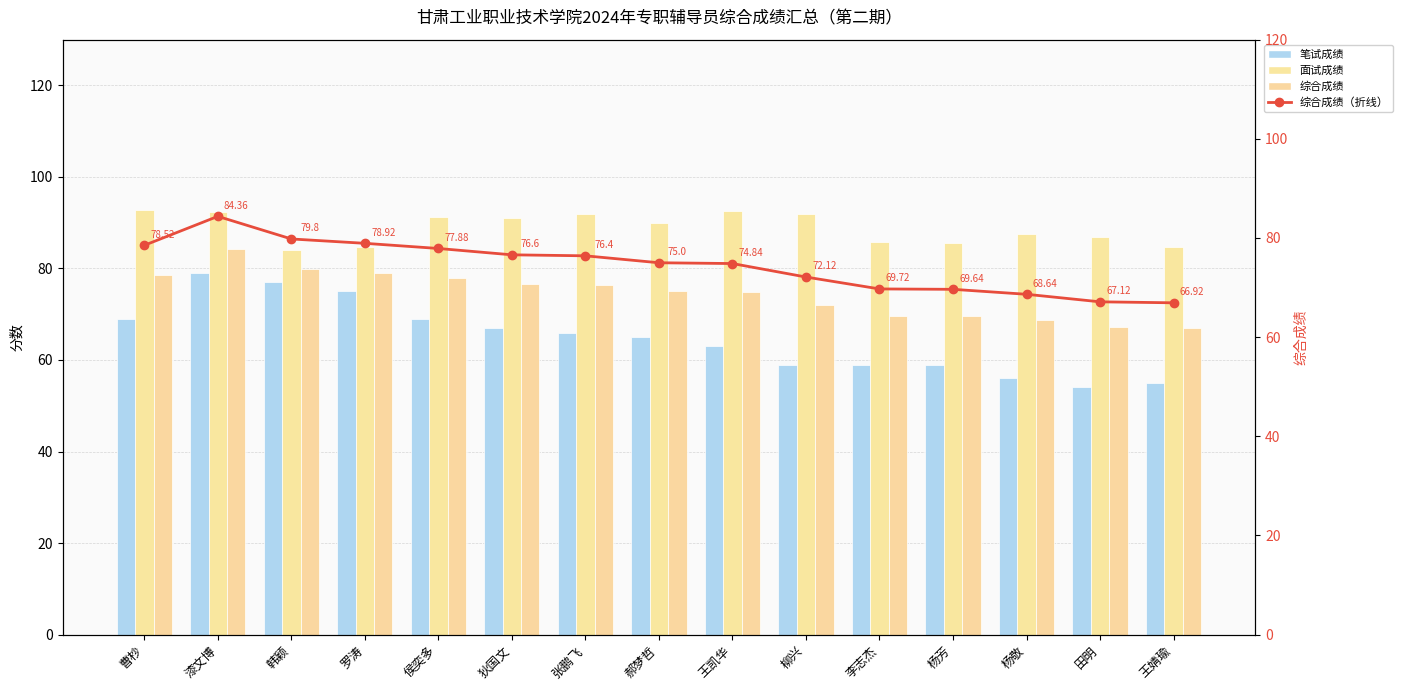

What is the difference between the maximum and minimum values in the 笔试成绩 series?

25.0